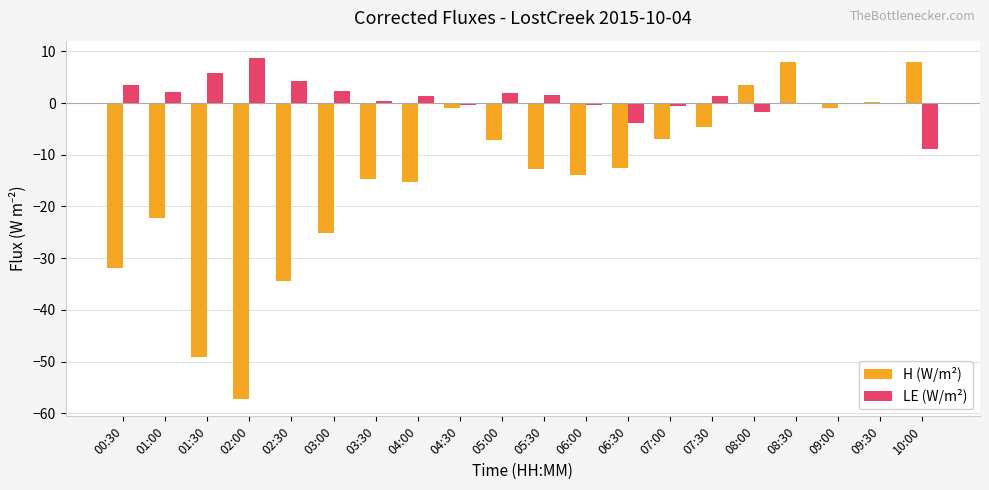

Is the value of H (W/m²) at 00:30 greater than the value of LE (W/m²) at 08:30?

No